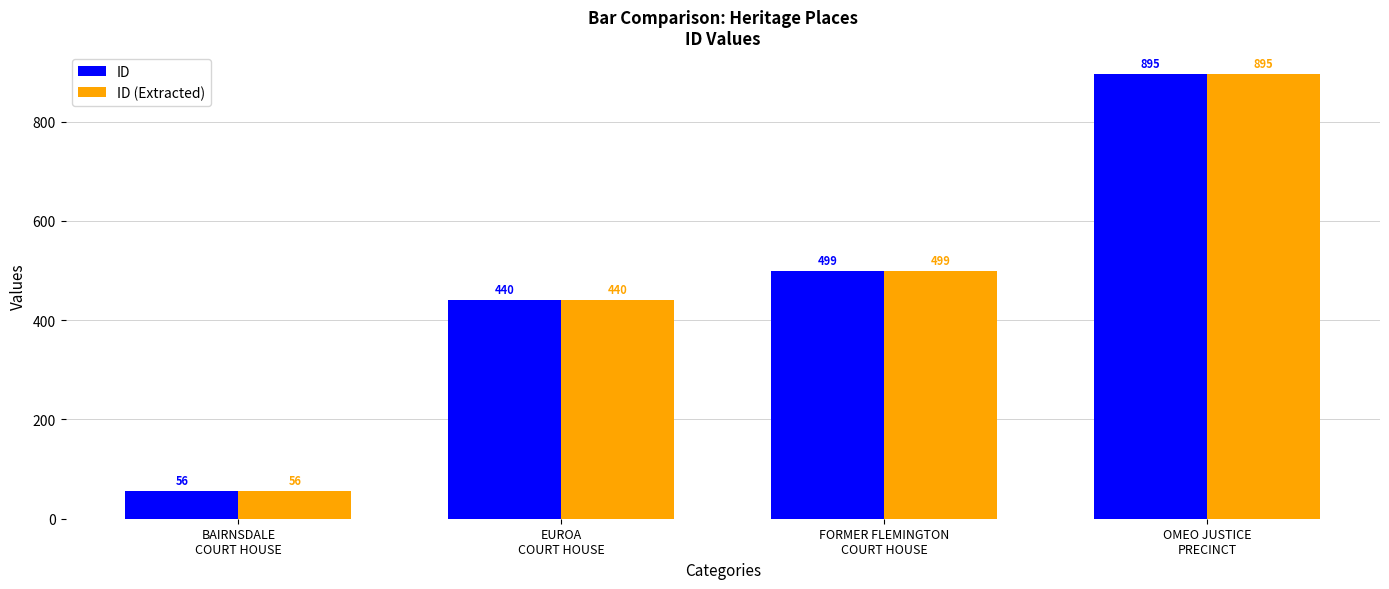

What is the label of the 2nd bar from the left?

EUROA
COURT HOUSE